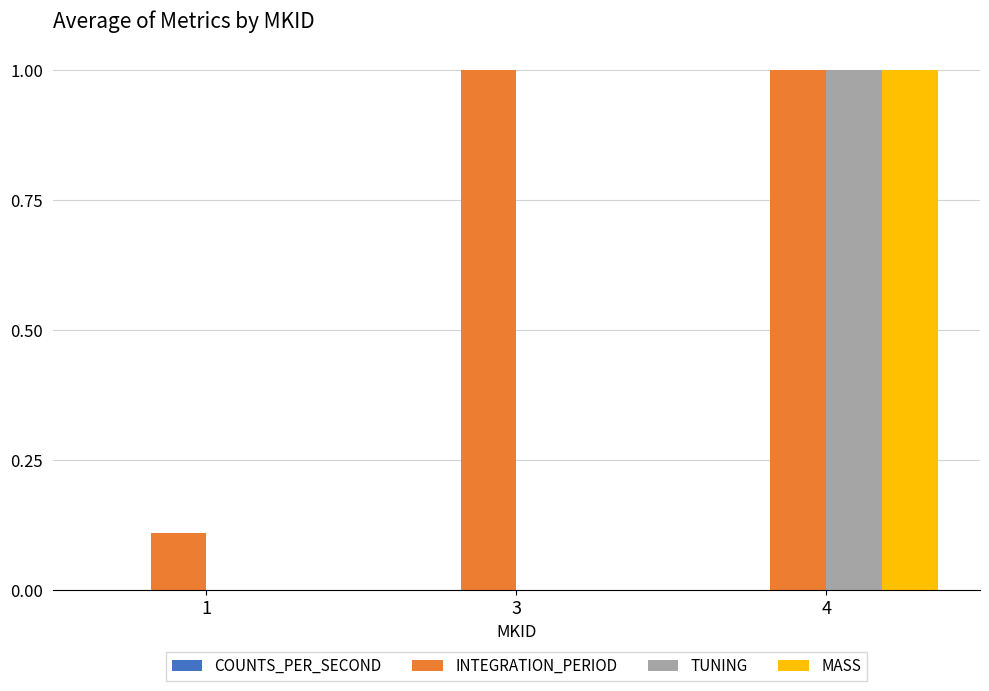

Is it true that TUNING equals 1.5 at 4?

False